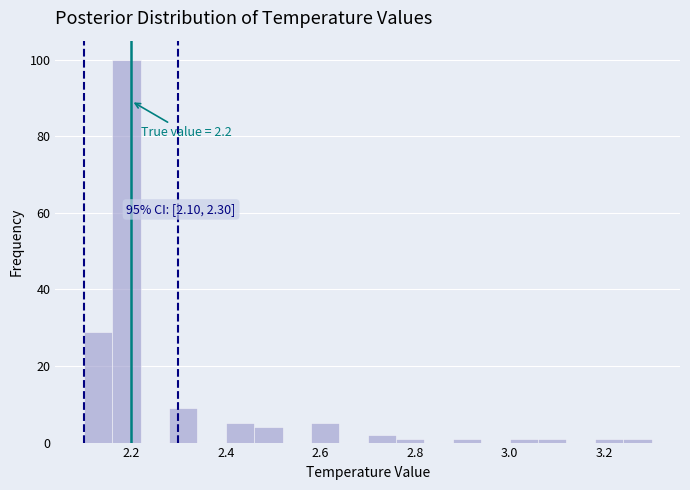

Read against the x-axis, roughly where is the centre of the tallest bar?

2.20